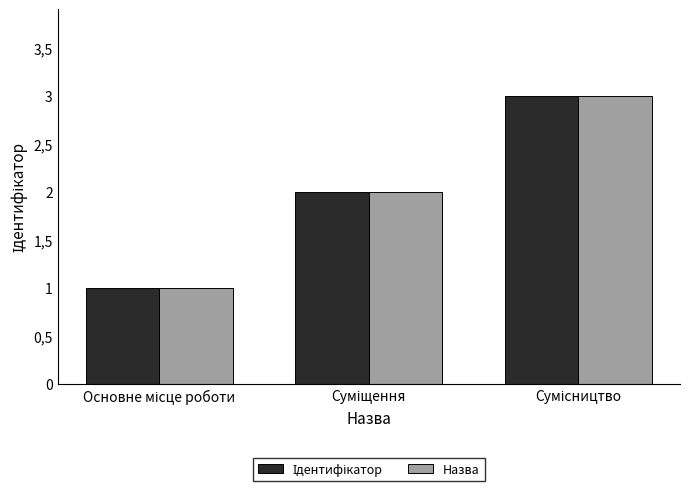

Does the chart contain stacked bars?

No